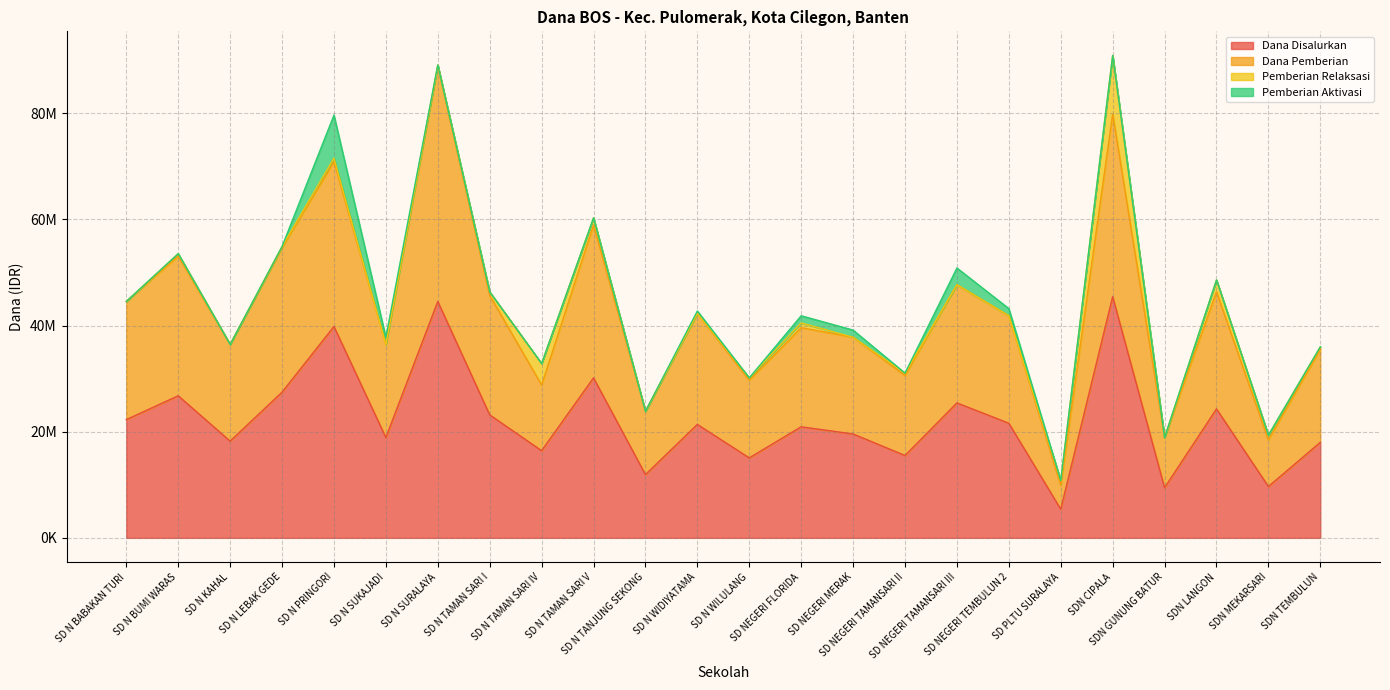

How many data points in Dana Disalurkan are above 21375000?

11